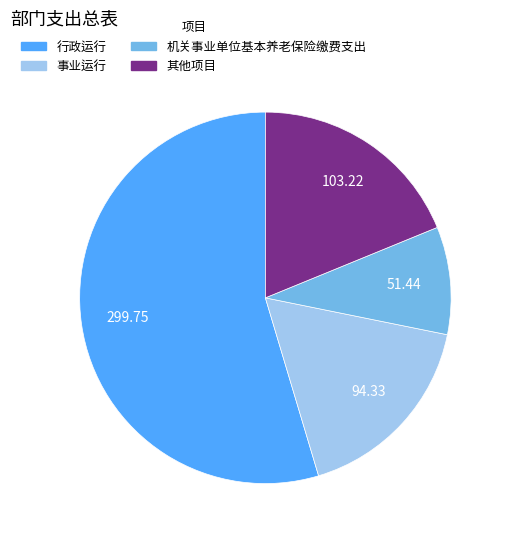

Is there any slice that represents more than half of the pie?

Yes